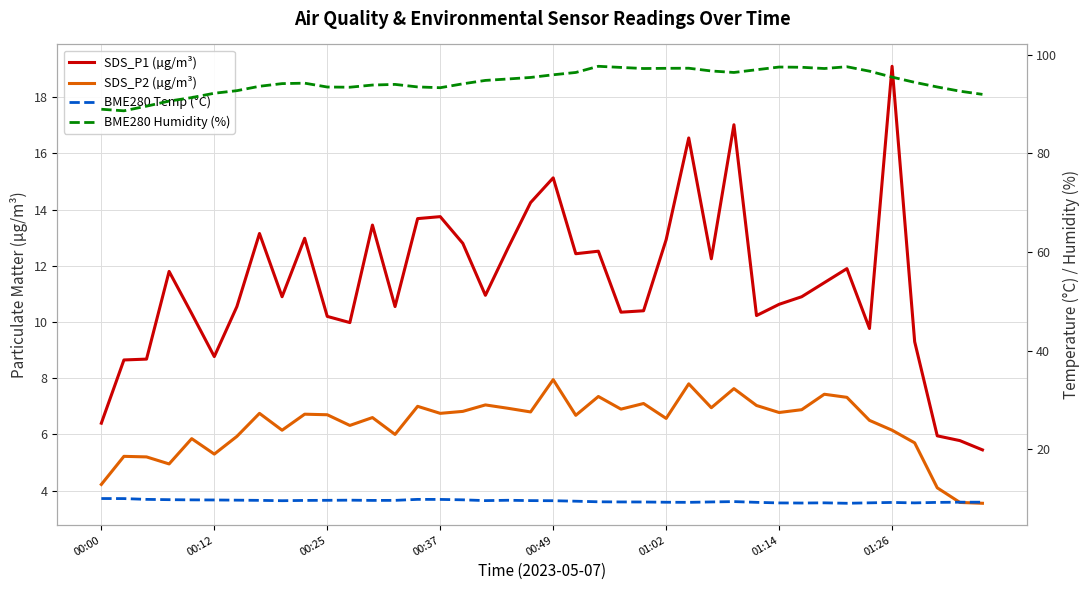

Where is the first local maximum for BME280 Temp (°C)?

11